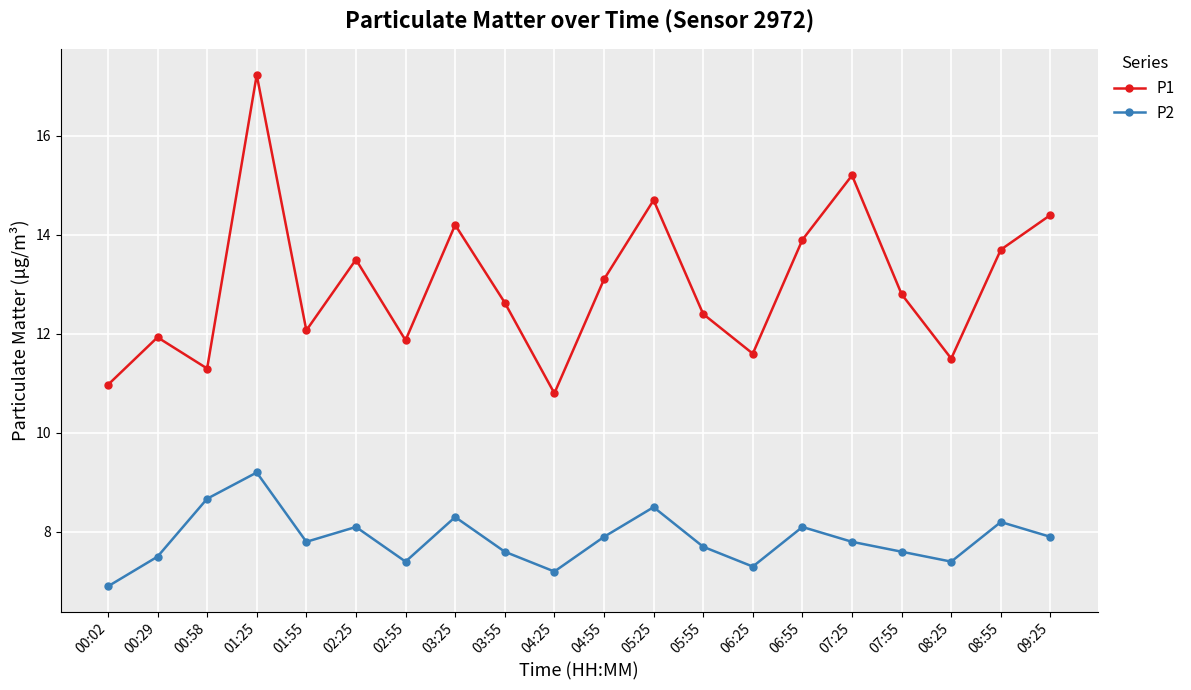

What is the value of the P1 point at the 11th from the left?

13.1